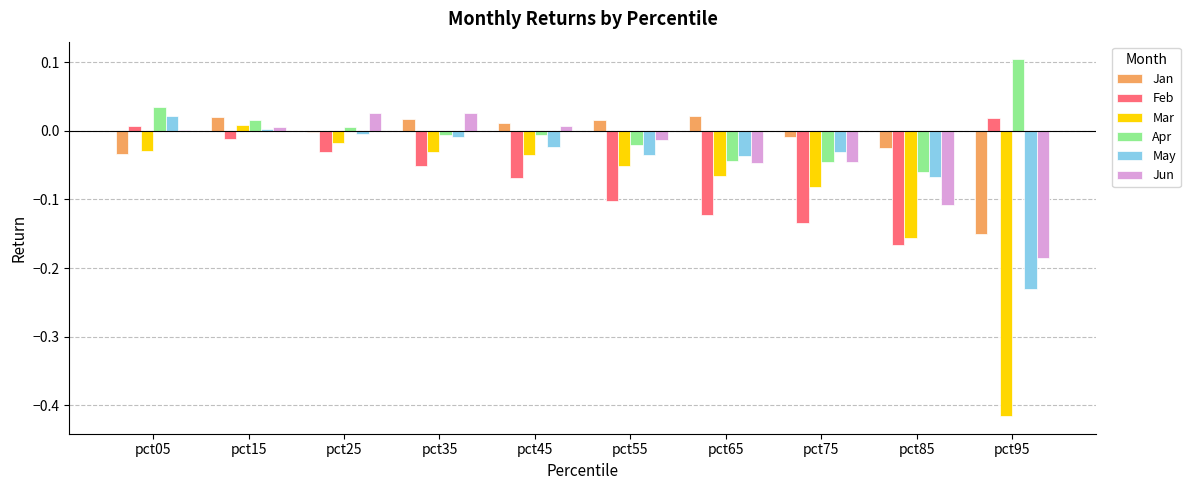

Is the value of Apr at pct35 greater than the value of May at pct55?

Yes